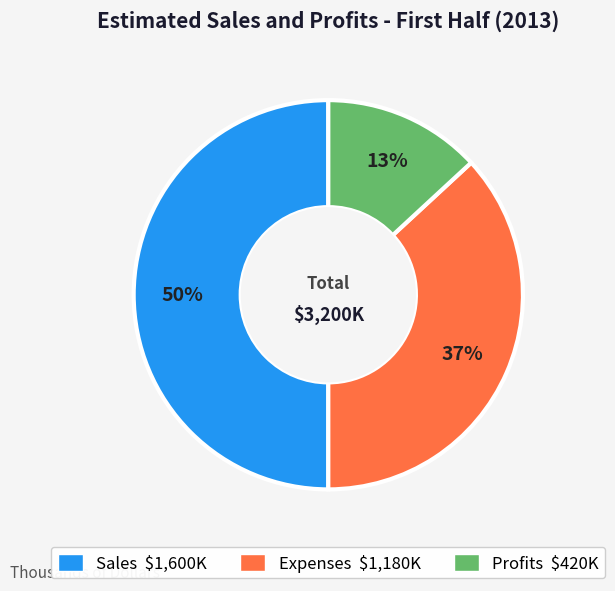

Is the sum of Sales and Expenses greater than half?

Yes